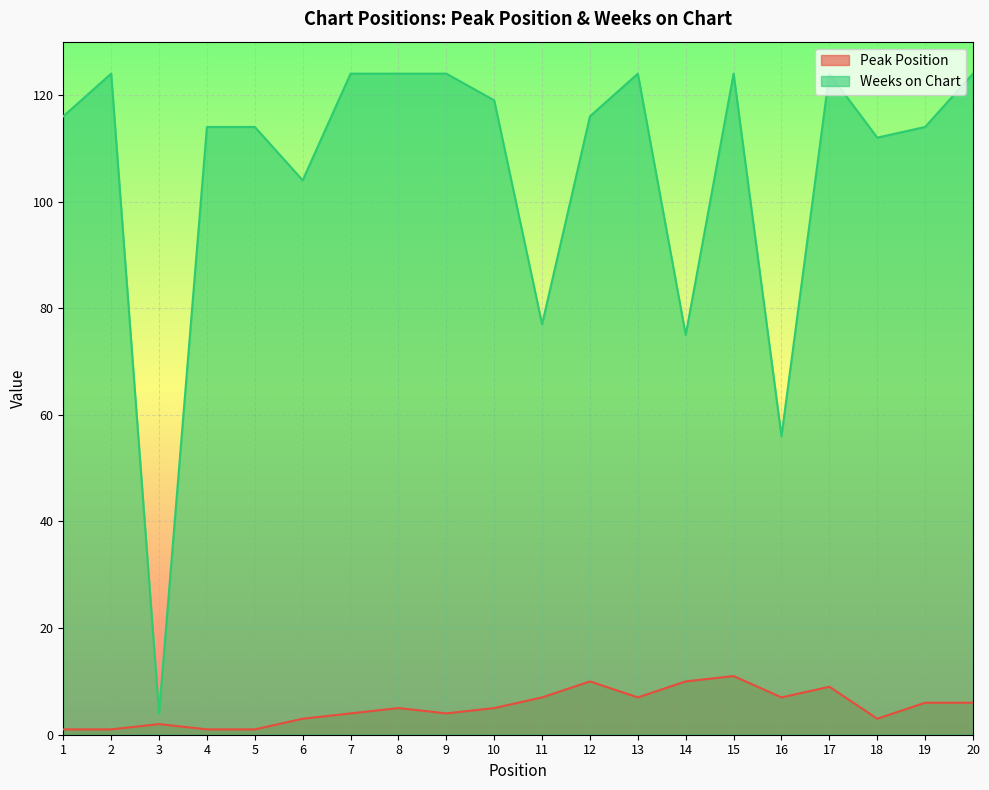

How many lines are shown in the chart?

2